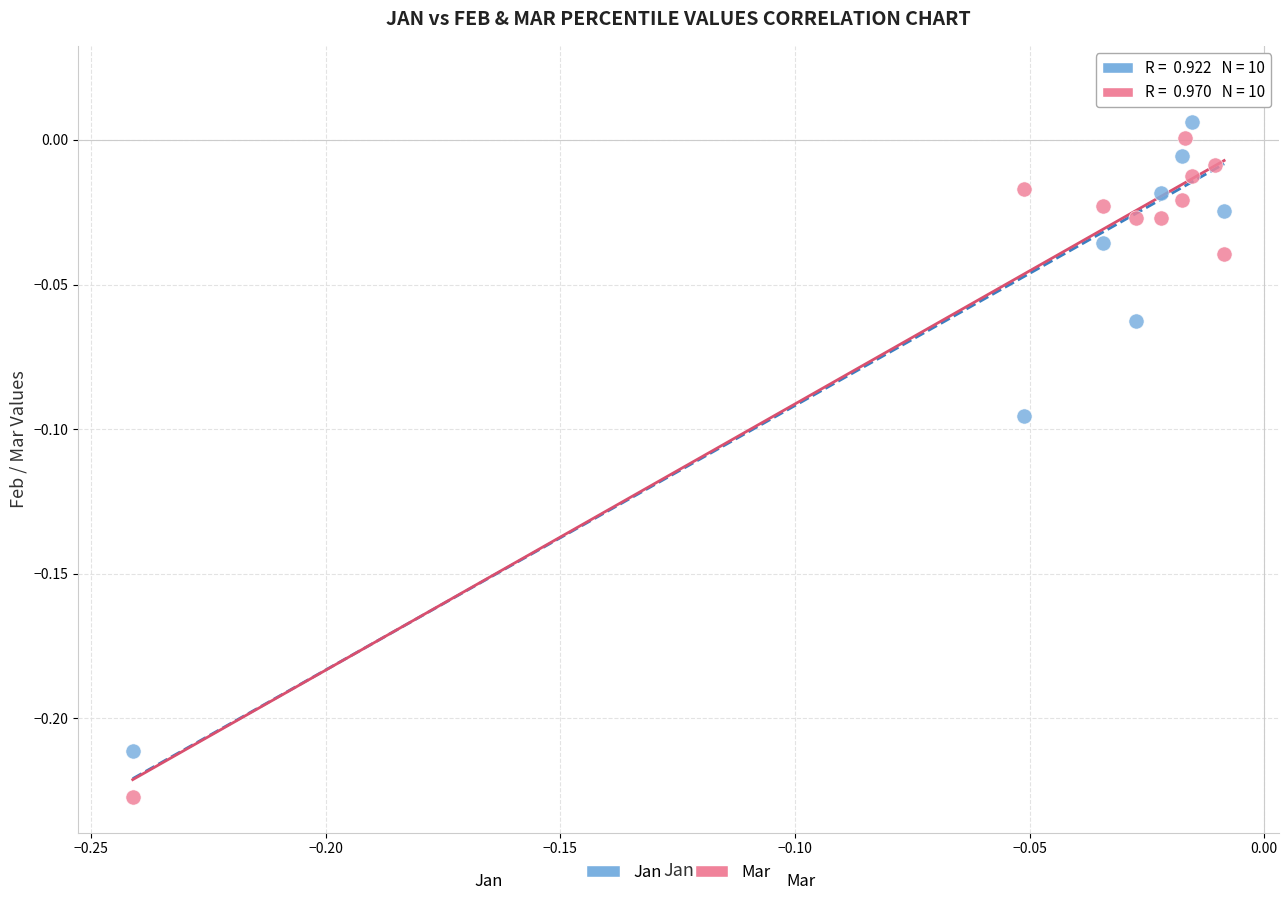

Which series reaches the minimum Y coordinate?

Mar